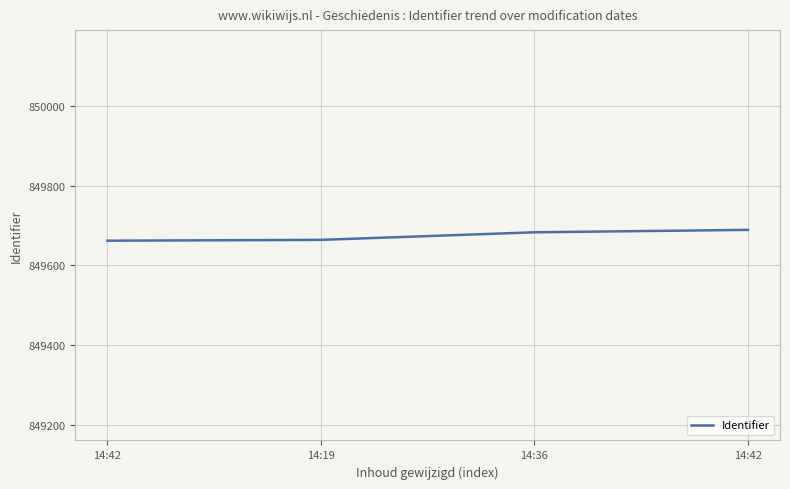

Where does the data first go above 849683?

14:42